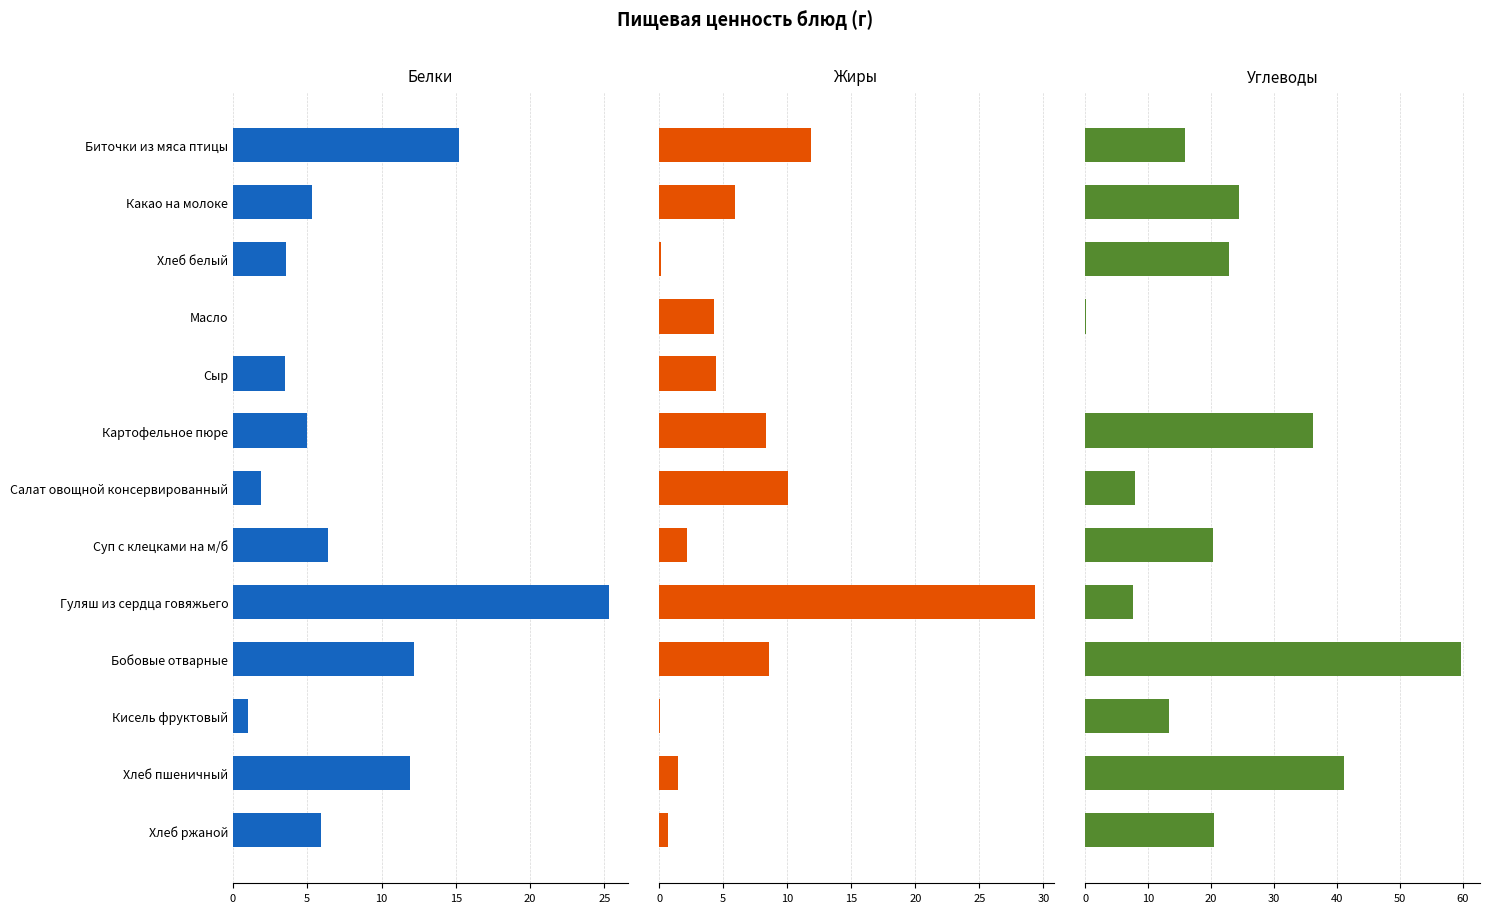

The Жиры series shows 0.7 at Хлеб ржаной. True or false?

True